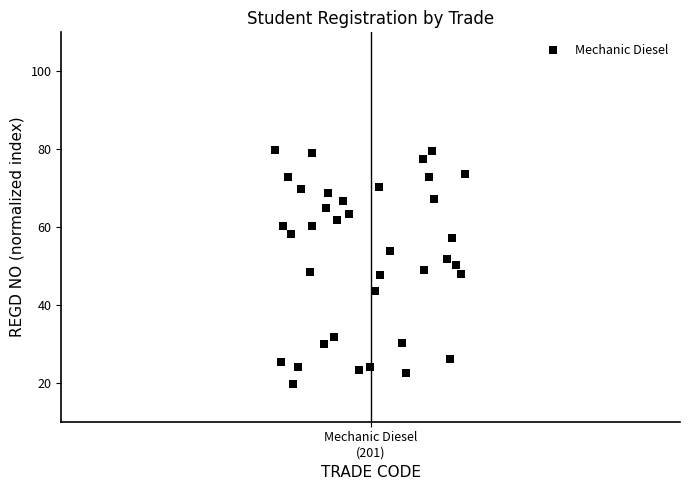

What is the range of X values (max minus min)?

9.8